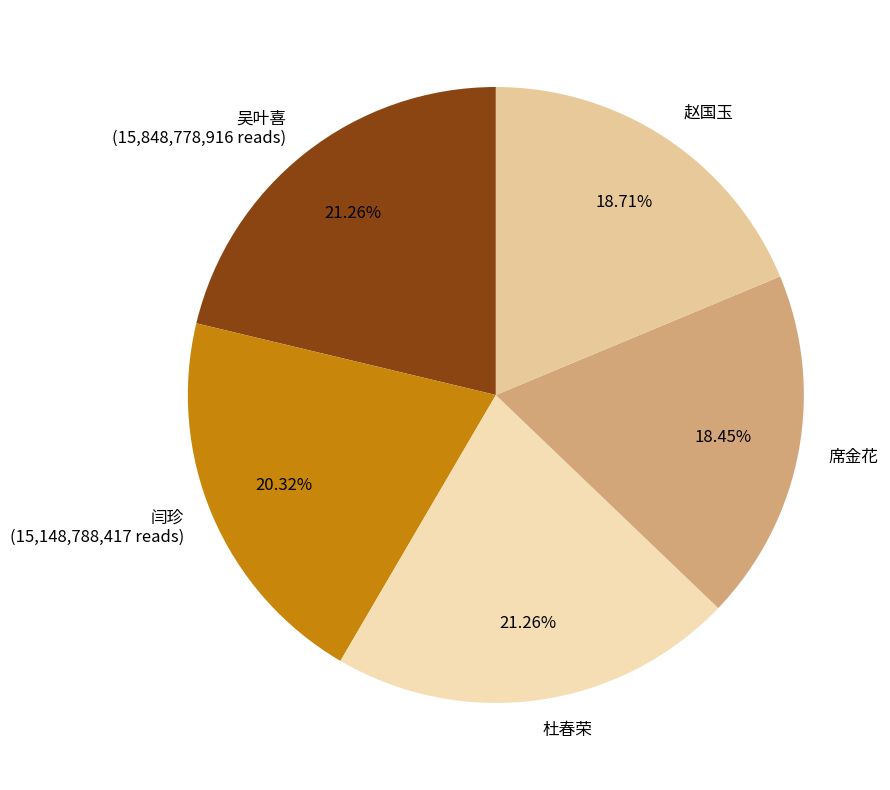

To the nearest percent, what is the difference between the largest and smallest slice percentages?

3%